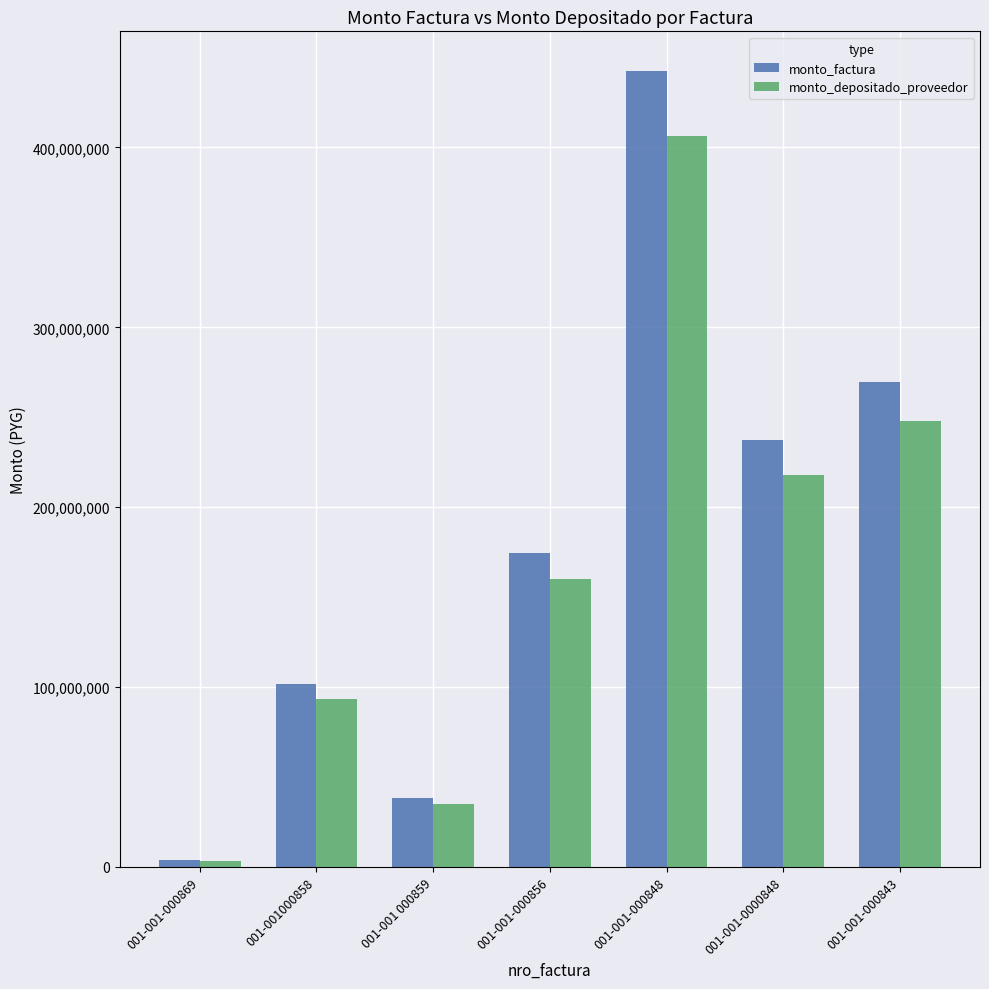

What is the difference between the highest and lowest values at 001-001-000856?

14288040